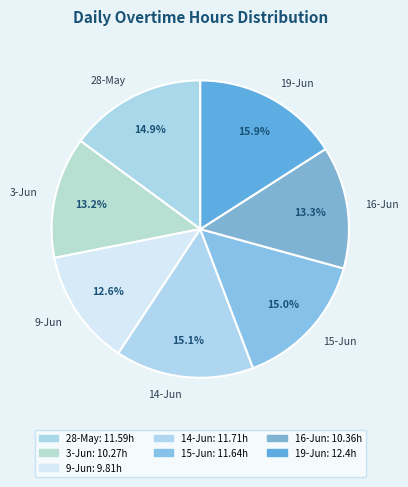

What percentage do 14-Jun and 28-May together represent?

30.0%